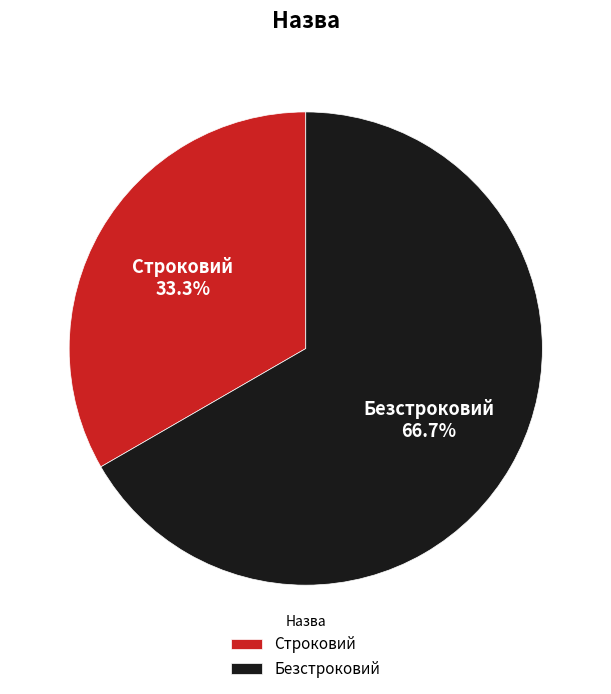

To the nearest percent, what is the combined percentage of Безстроковий and Строковий?

100%